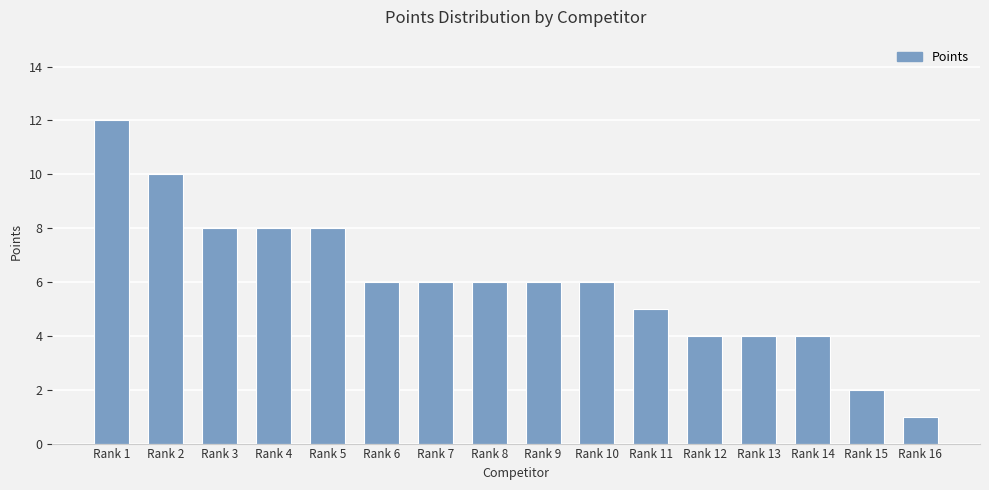

What is the value of the 11th bar from the left?

5